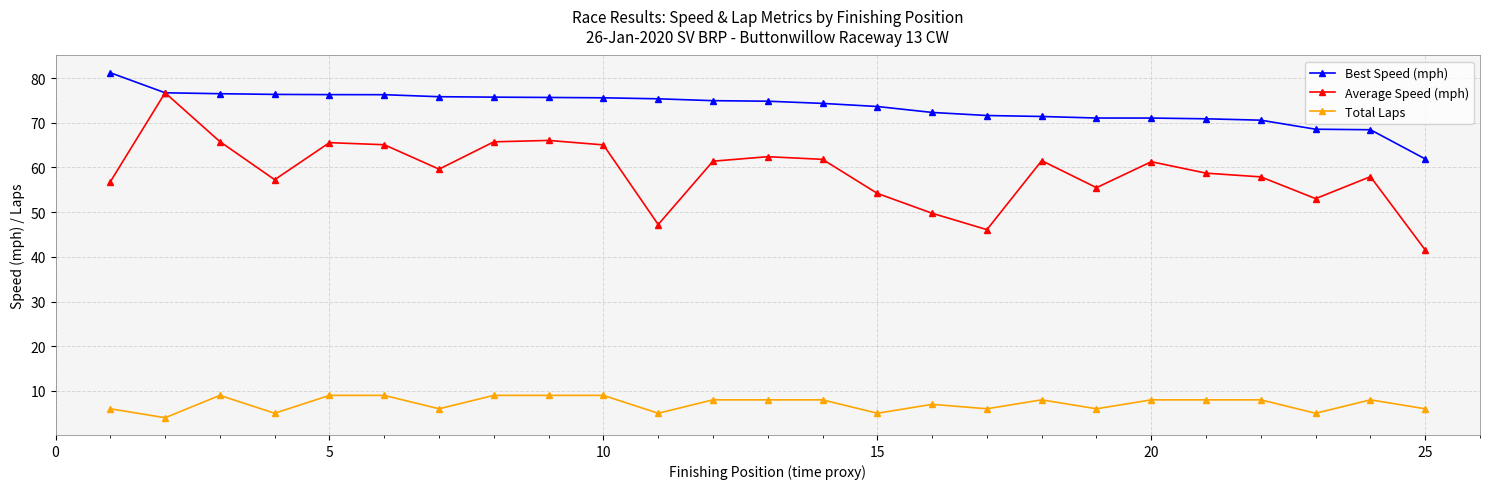

True or false: Best Speed (mph) and Total Laps cross at least once.

False